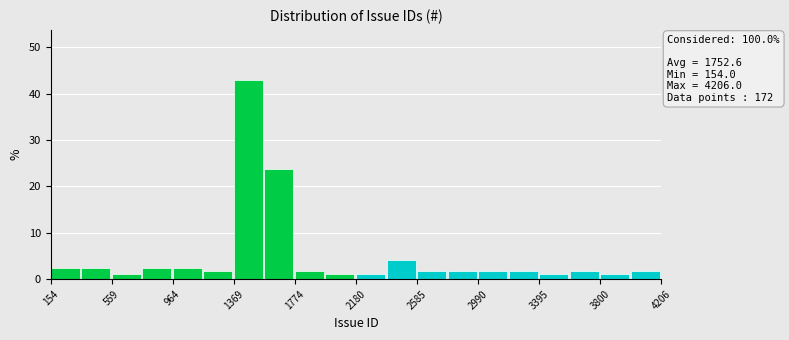

Which range on the x-axis has the tallest bar?

1350 to 1550